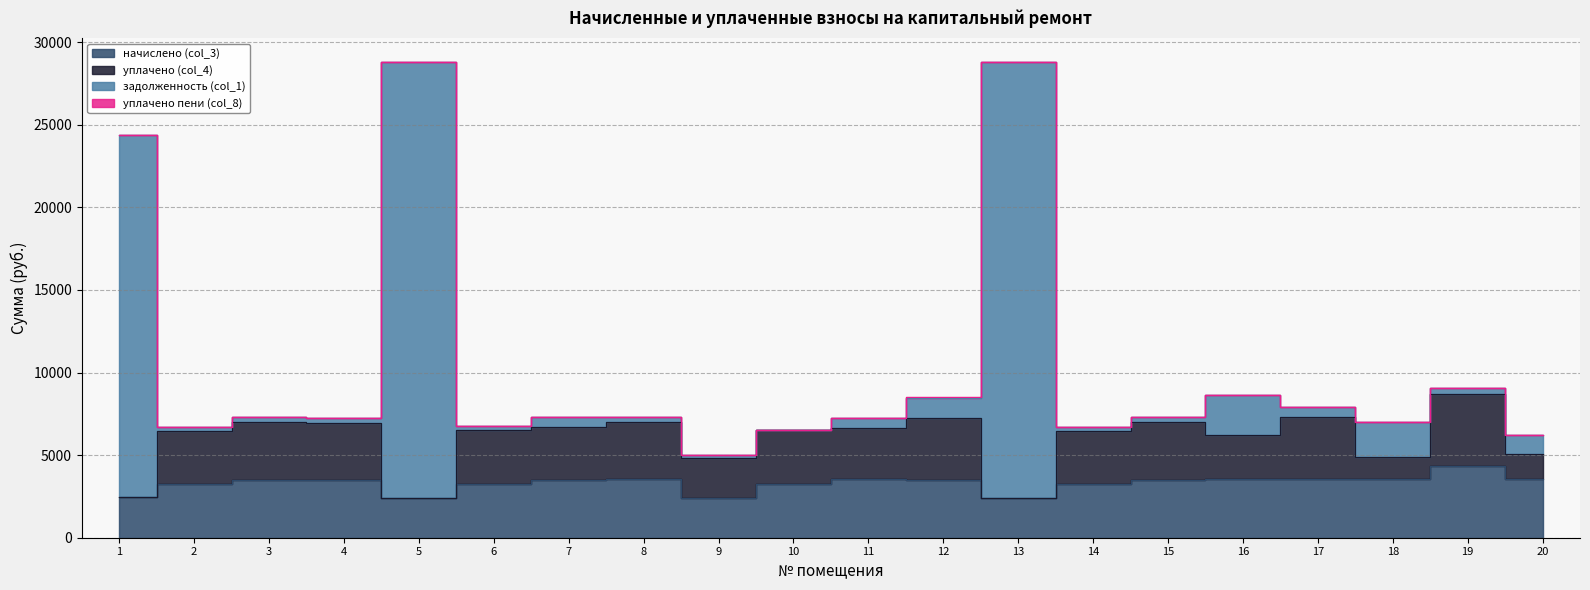

Which category has the highest value in the начислено (col_3) series?

19